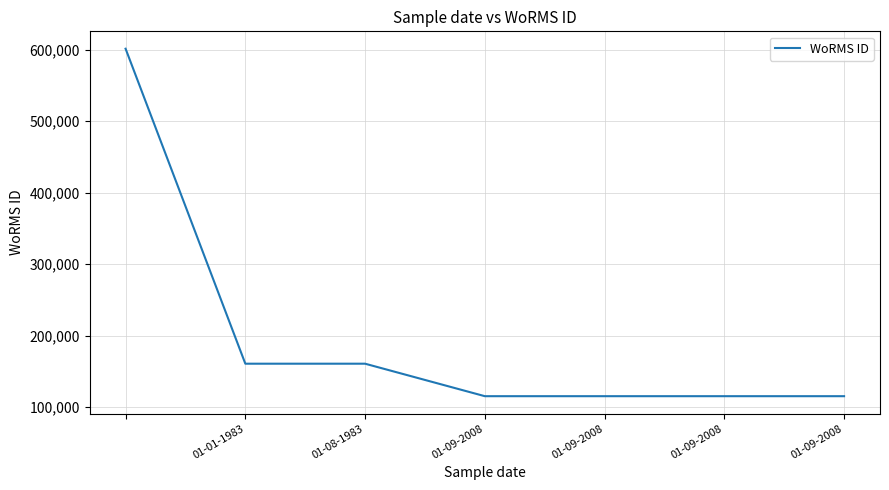

How many lines are shown in the chart?

1